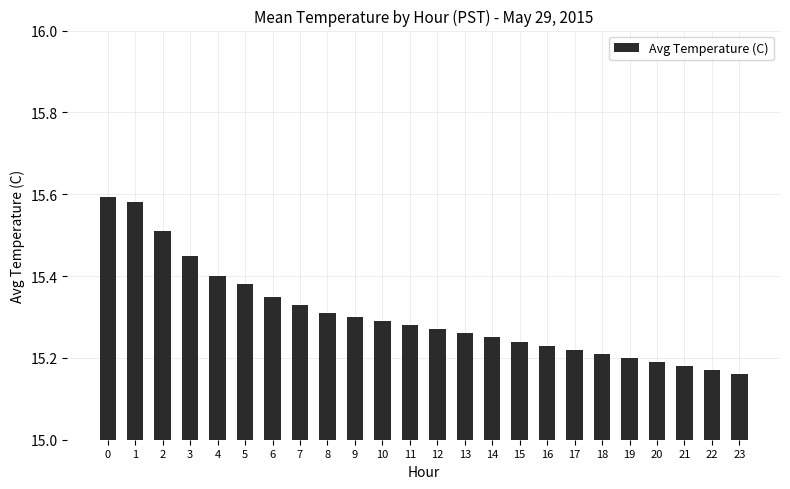

What is the change in value from 6 to 15?

-0.1